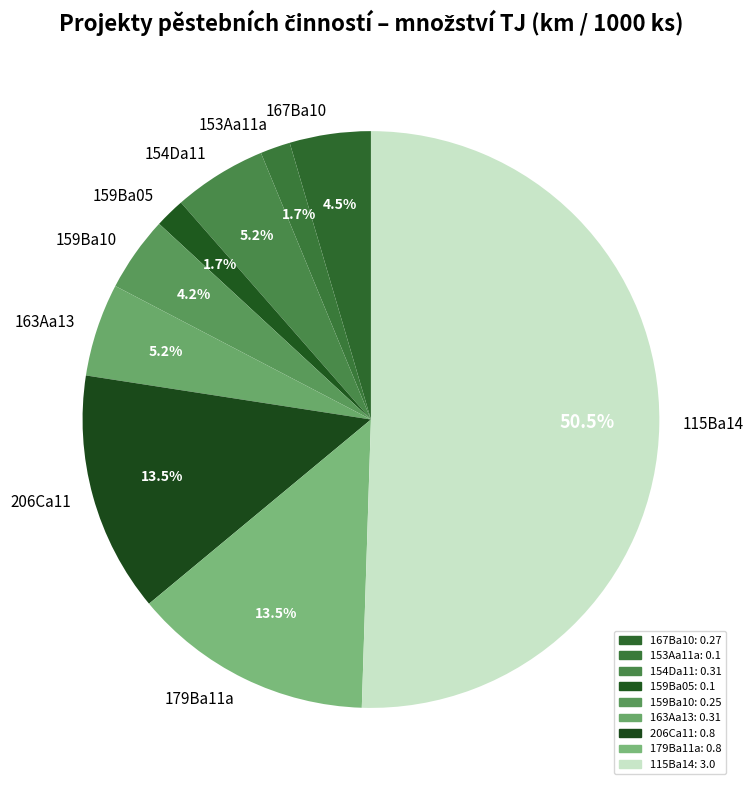

What is the total percentage of 115Ba14 and 206Ca11?

64.0%